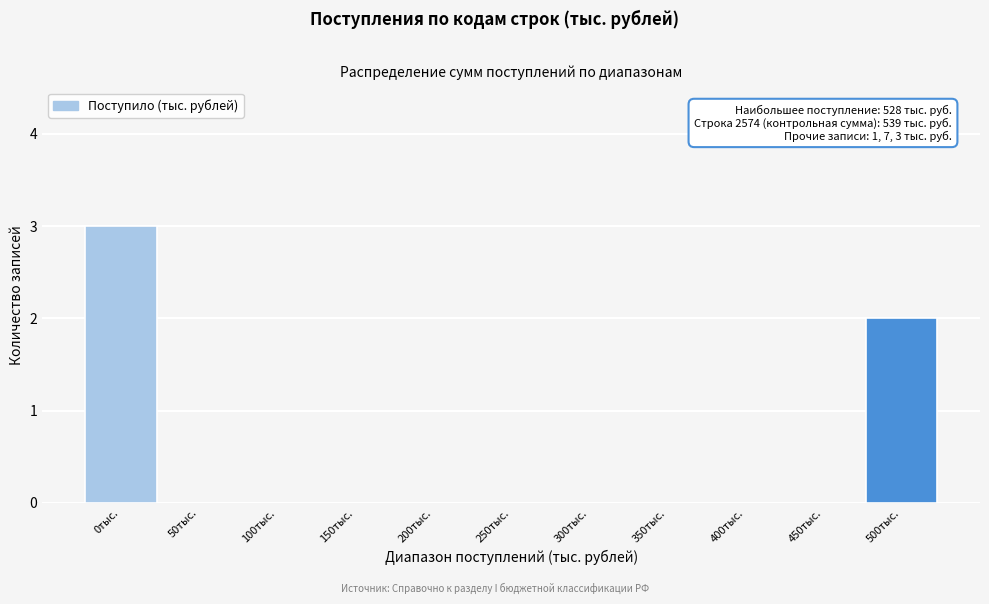

Reading left to right, list all the values displayed in this chart.

0тыс.=3	50тыс.=0	100тыс.=0	150тыс.=0	200тыс.=0	250тыс.=0	300тыс.=0	350тыс.=0	400тыс.=0	450тыс.=0	500тыс.=2